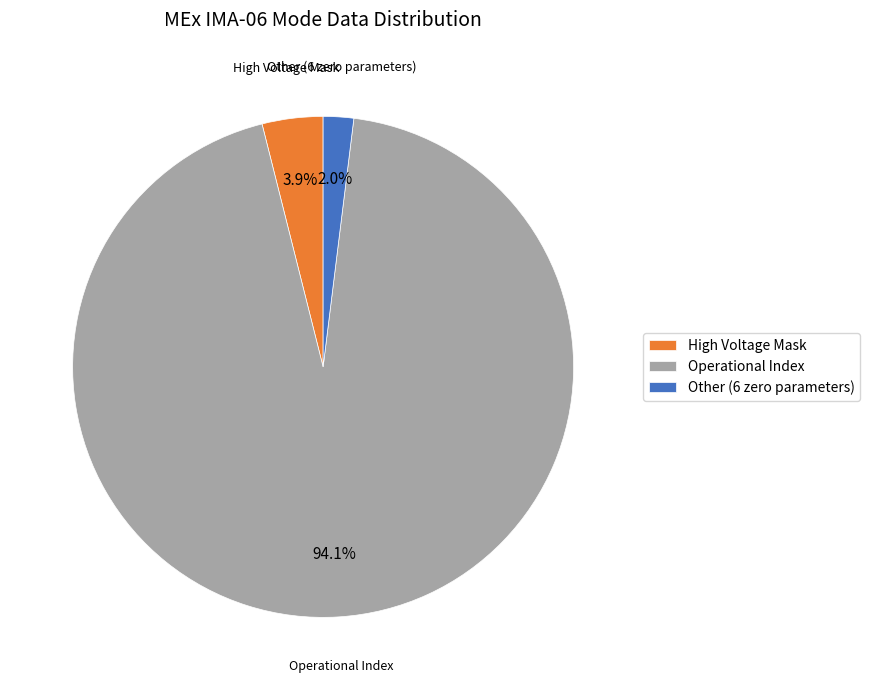

How many segments does this pie chart have?

3